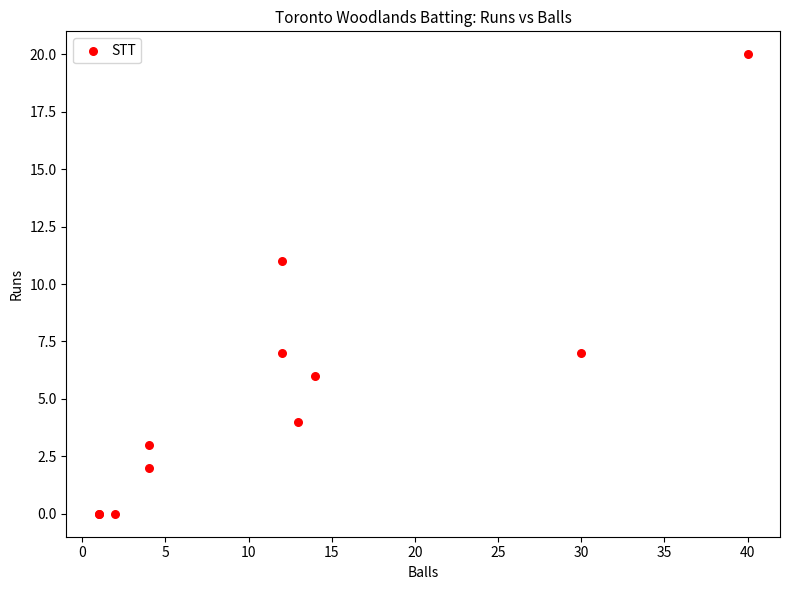

What Y value in the scatter plot is closest to 10?

11